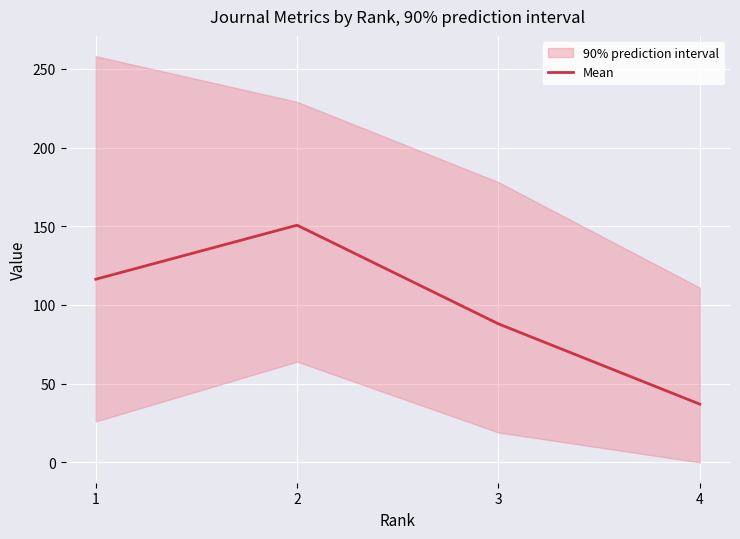

The value at 3 is 88.0. True or false?

True